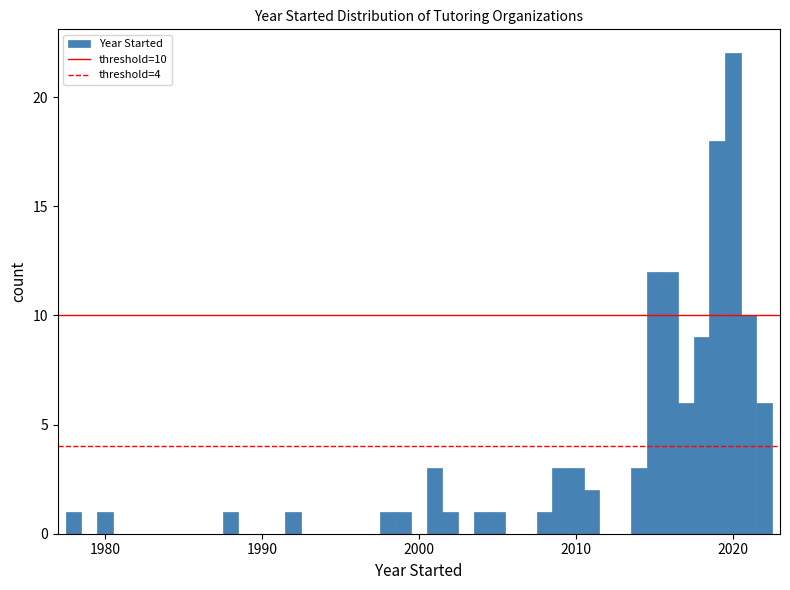

Around what value on the x-axis is the tallest bar? Give the approximate position of its centre, as read against the axis.

2020